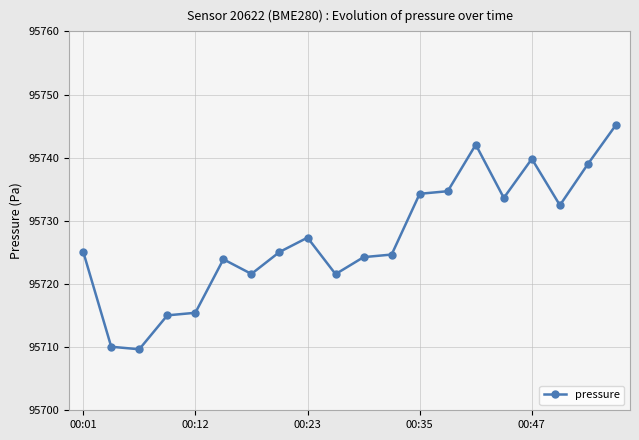

What is the difference between the maximum and minimum values?

35.5